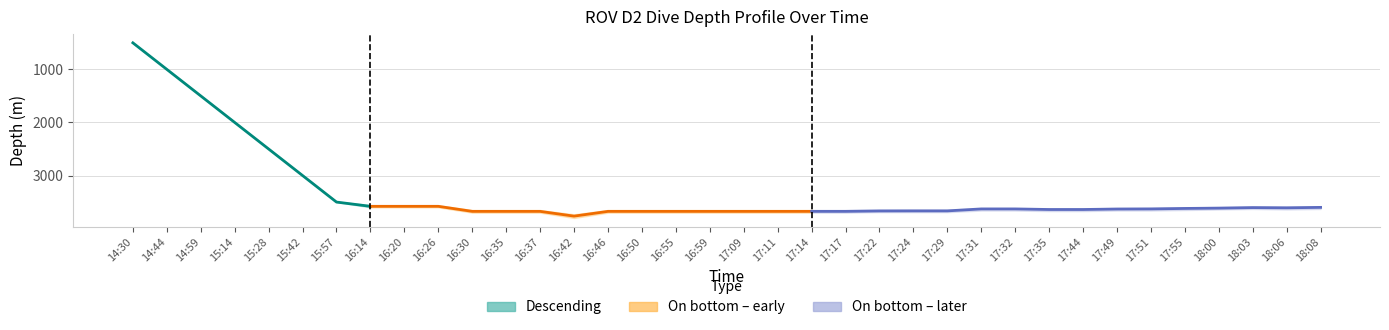

True or false: Lower bound and Upper bound intersect in this chart.

False